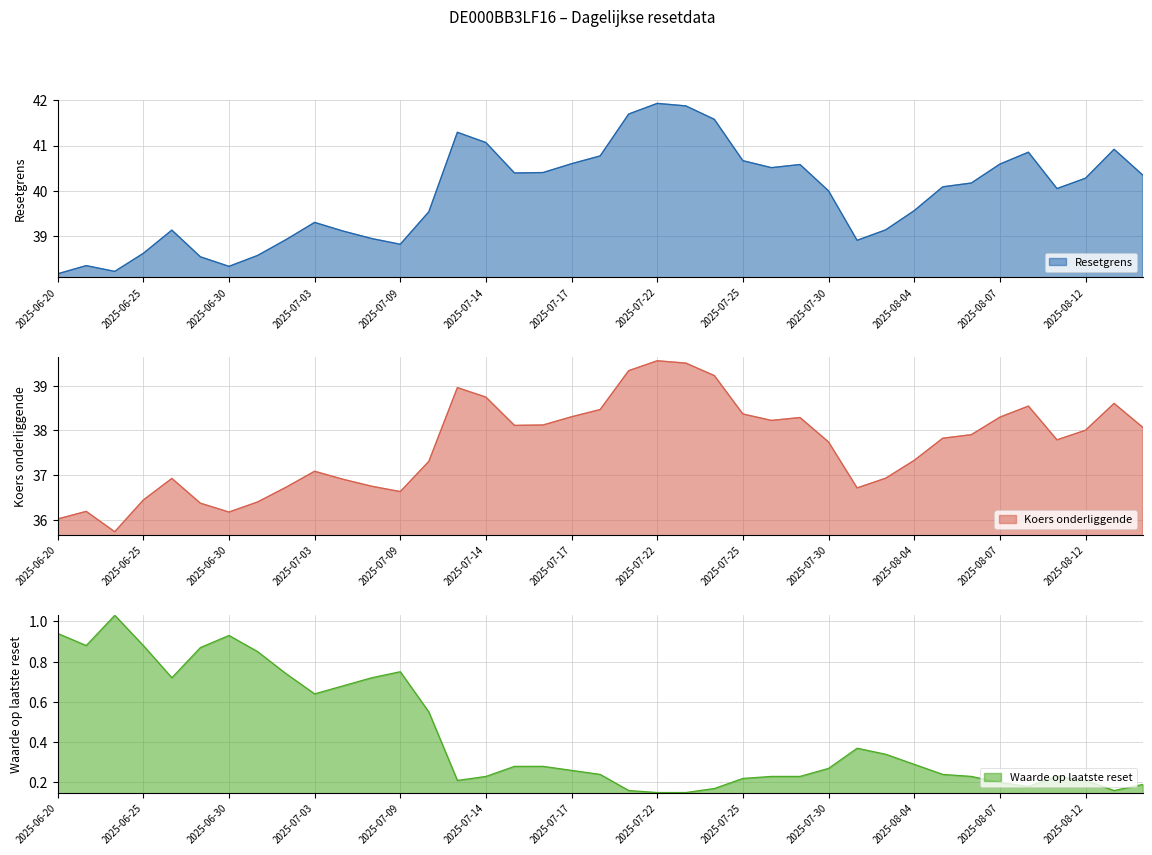

How many interior local valleys does the Koers onderliggende series have?

7